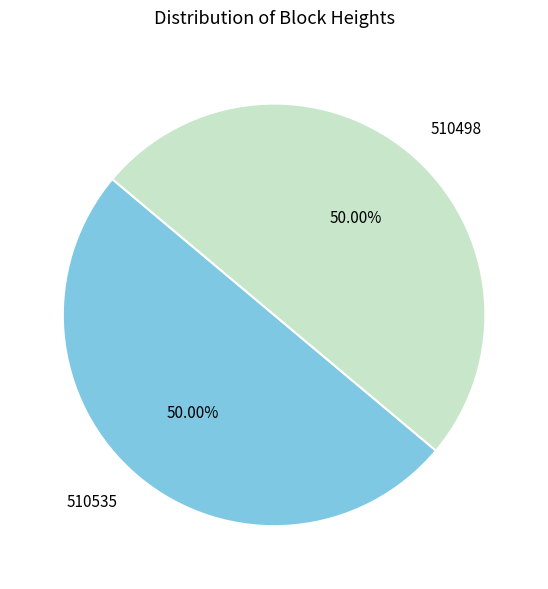

What percentage is the 510498 slice, to the nearest percent?

50%